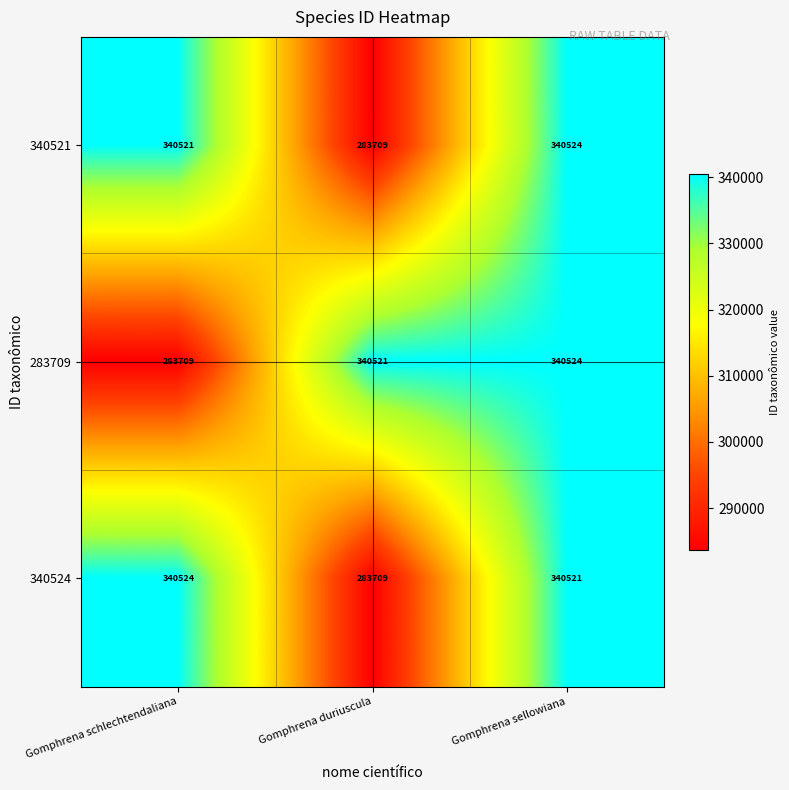

How many series are shown in this chart?

3